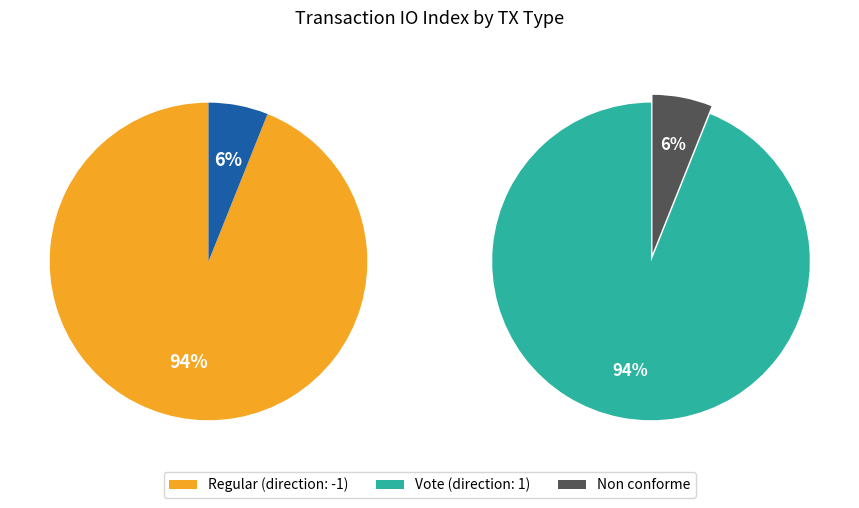

What percentage do Vote and Regular together represent?

100.0%